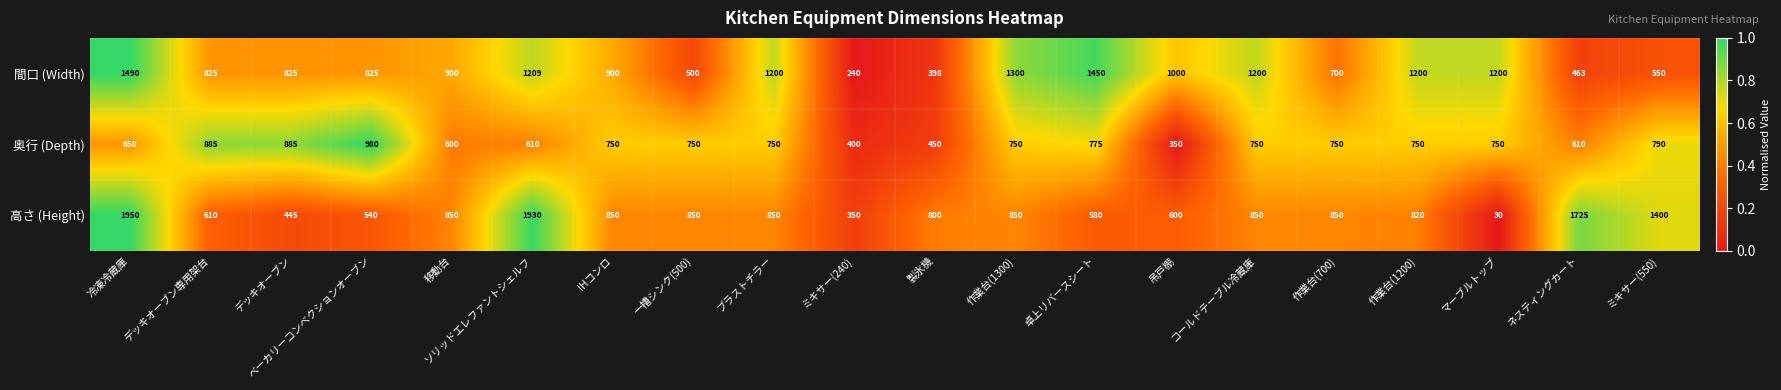

Count the number of data series in this chart.

3